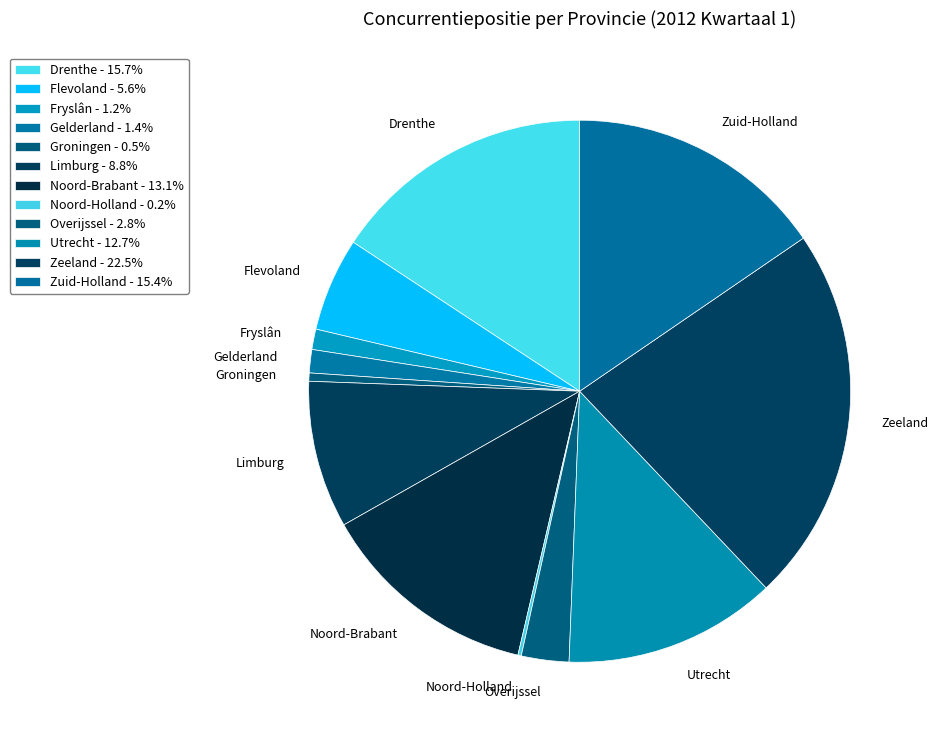

Is the sum of Fryslân and Groningen greater than half?

No